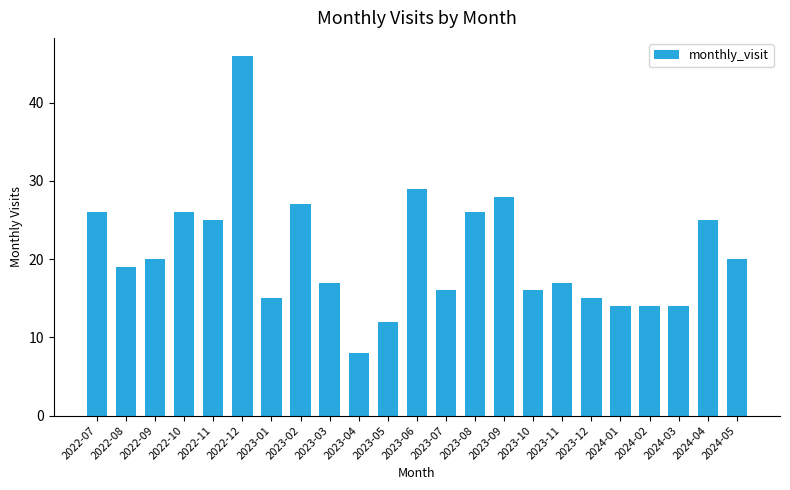

True or false: the data shows 26 at 2022-07.

True